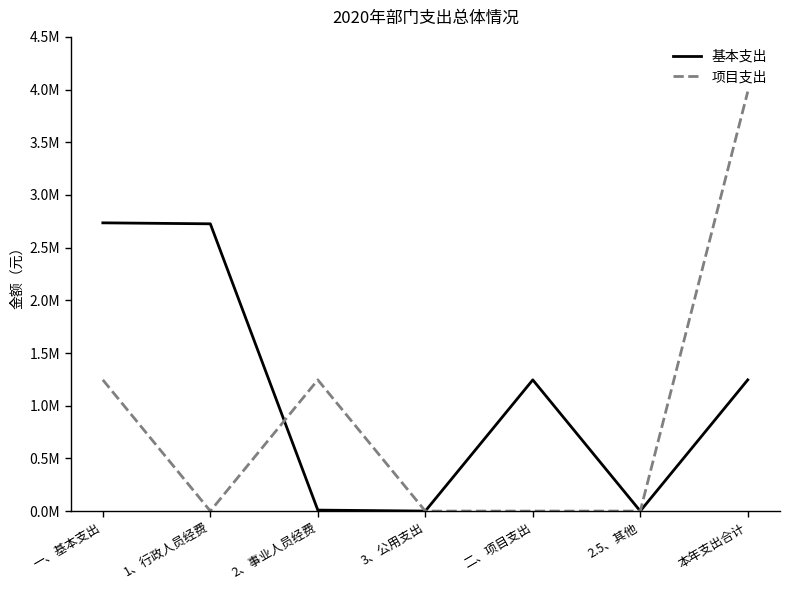

Reading left to right, what are all the values shown in this chart?

基本支出: 2735323.8	2726096.0	9227.8	0.0	1245123.4	0.0	1245123.4
项目支出: 1245123.4	0.0	1245123.4	0.0	0.0	0.0	3980447.2